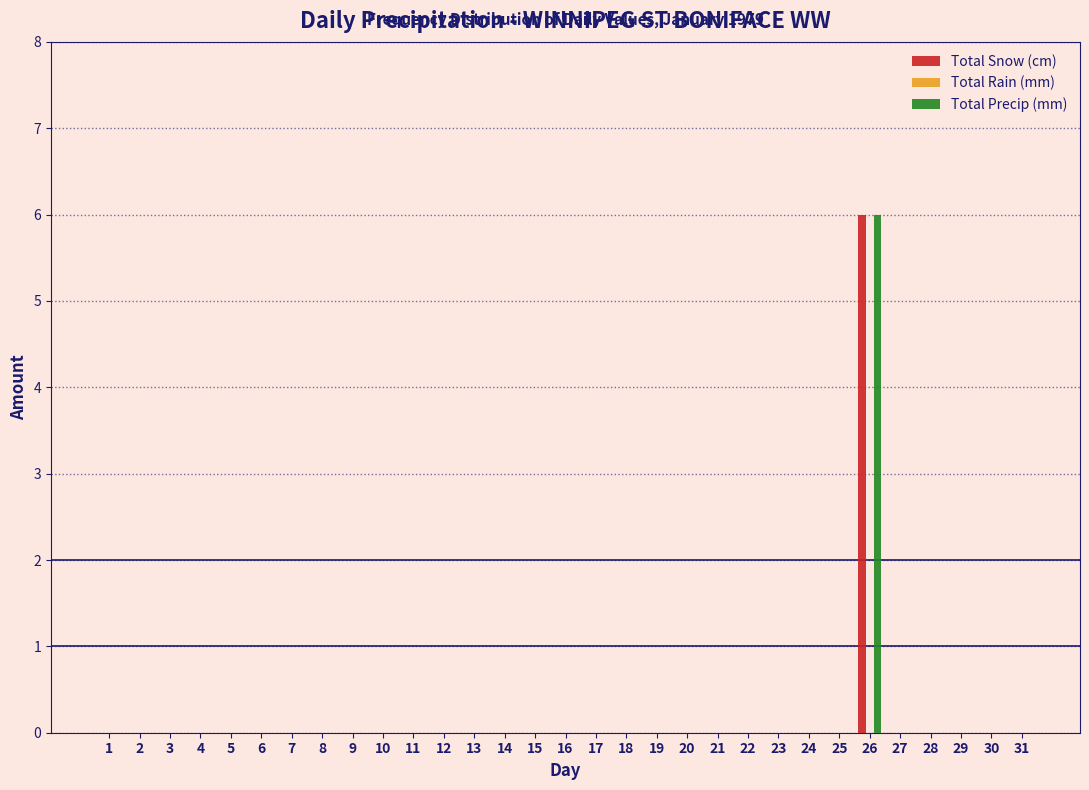

At which category does the chart reach its peak across all series?

26